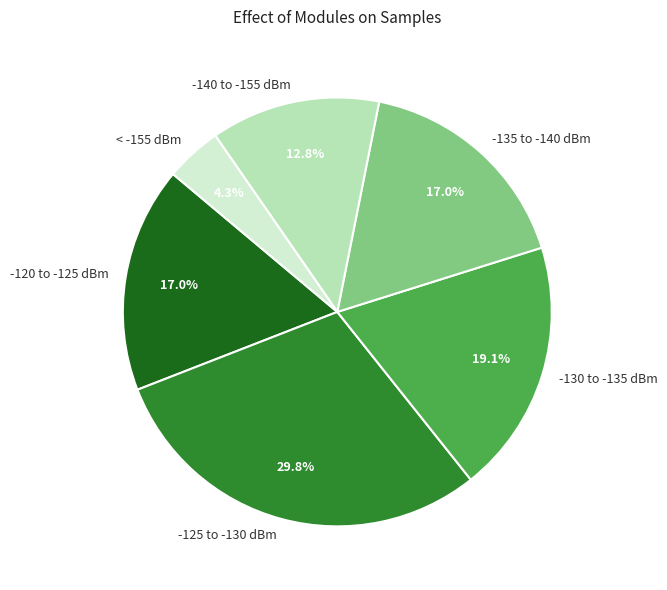

Do -120 to -125 dBm and -135 to -140 dBm together represent more than half of the pie?

No